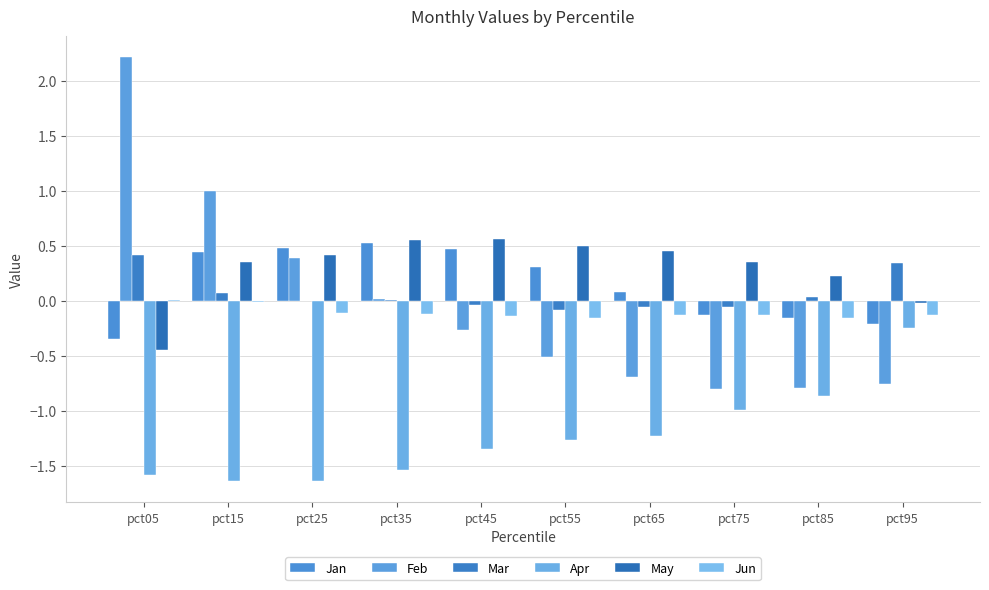

How many categories are shown in the chart?

10